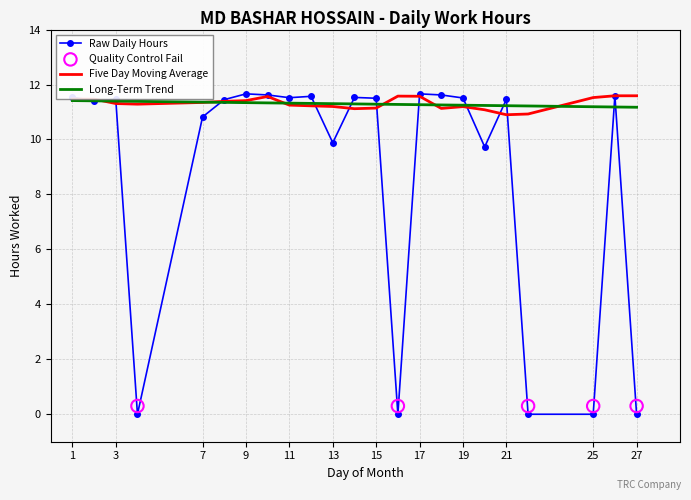

What is the change in value from 8 to 27?

-11.4